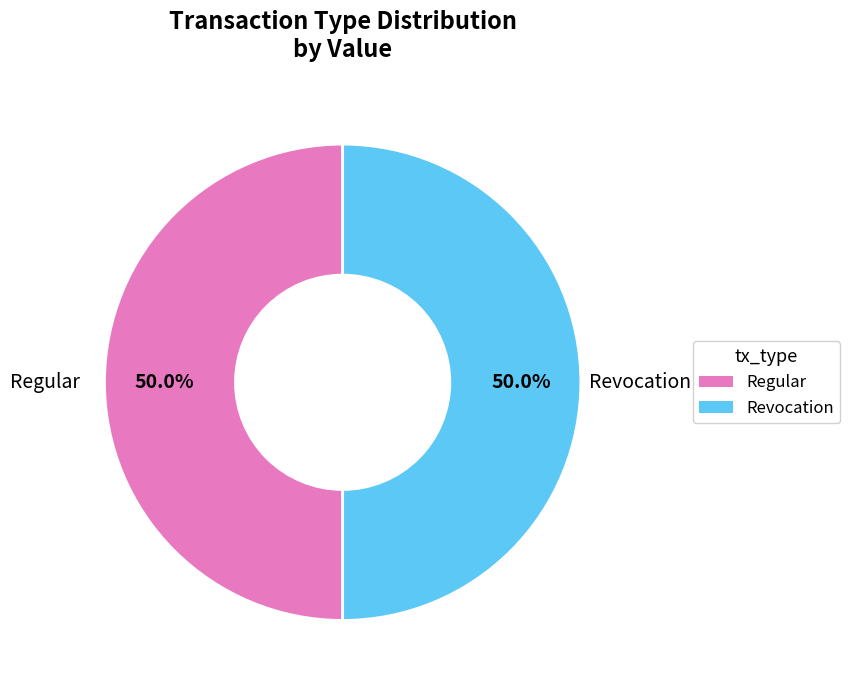

Approximately how many times larger is the value at Revocation compared to Regular?

1.0